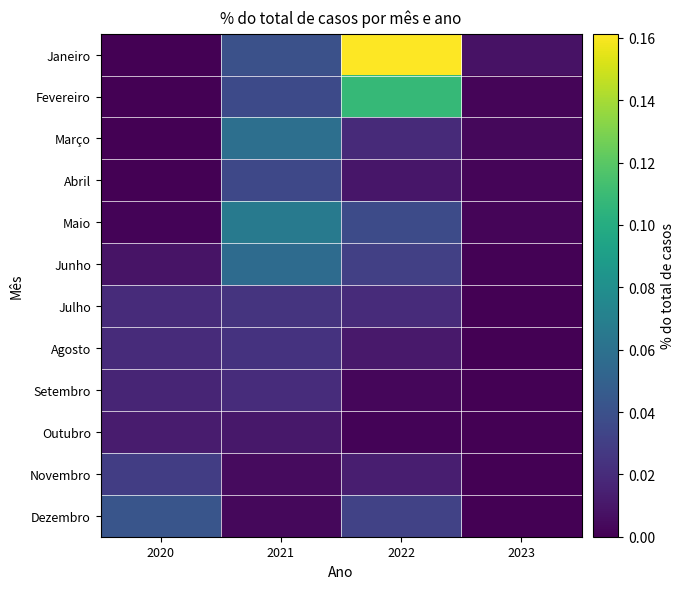

At how many categories does at least one series exceed 0?

4